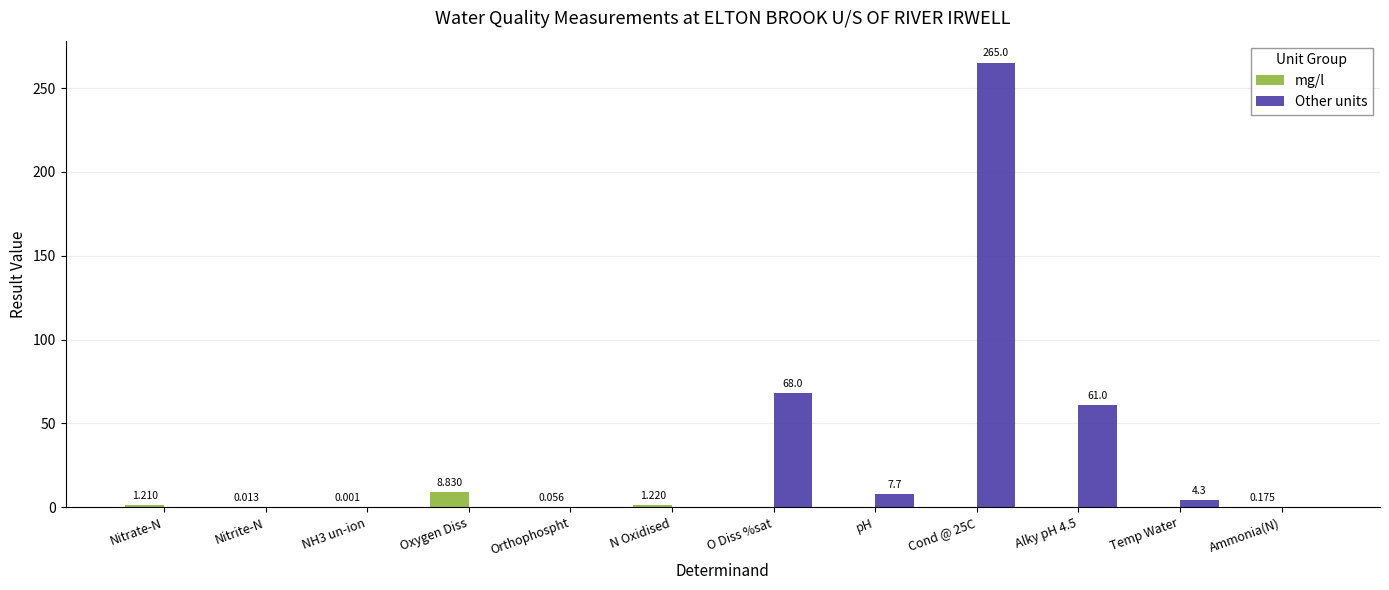

How many series are shown in this chart?

2